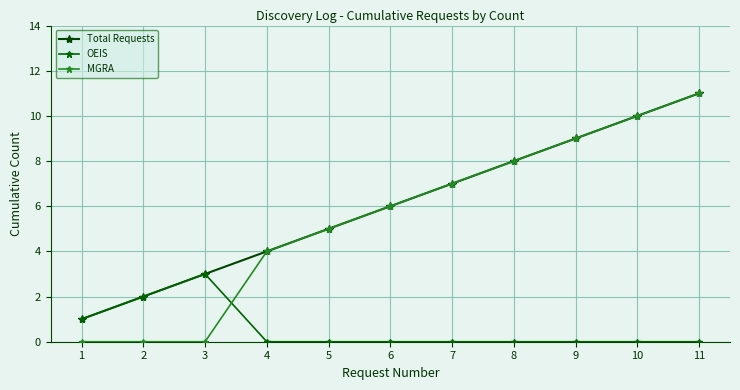

What is the value of the MGRA point at the 11th from the left?

11